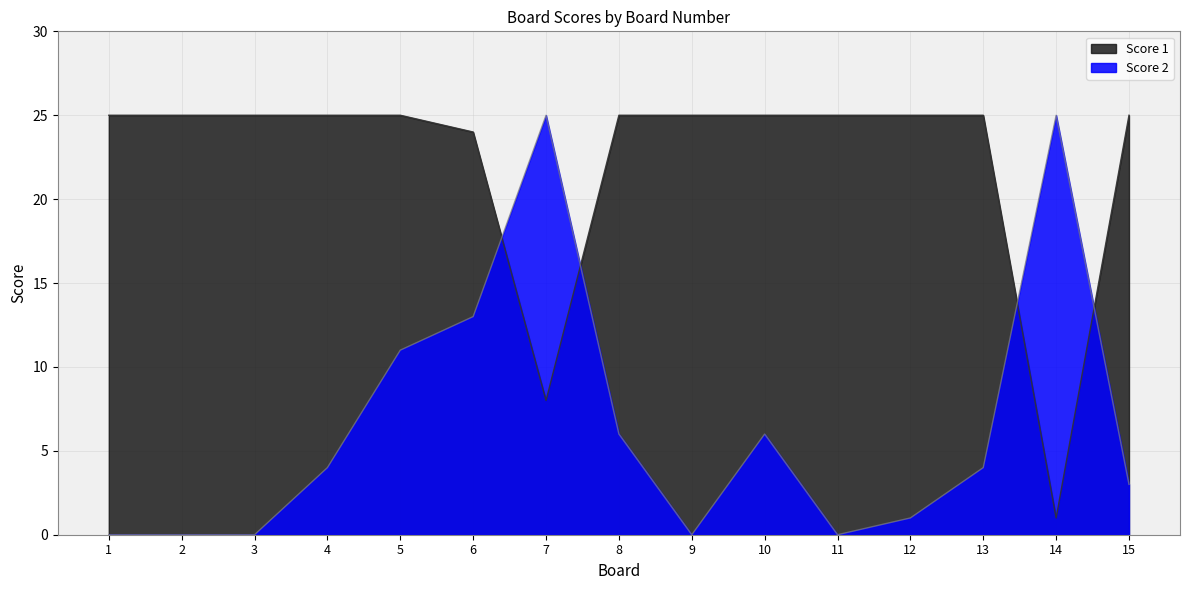

What is the sum of all Score 1 values?

333